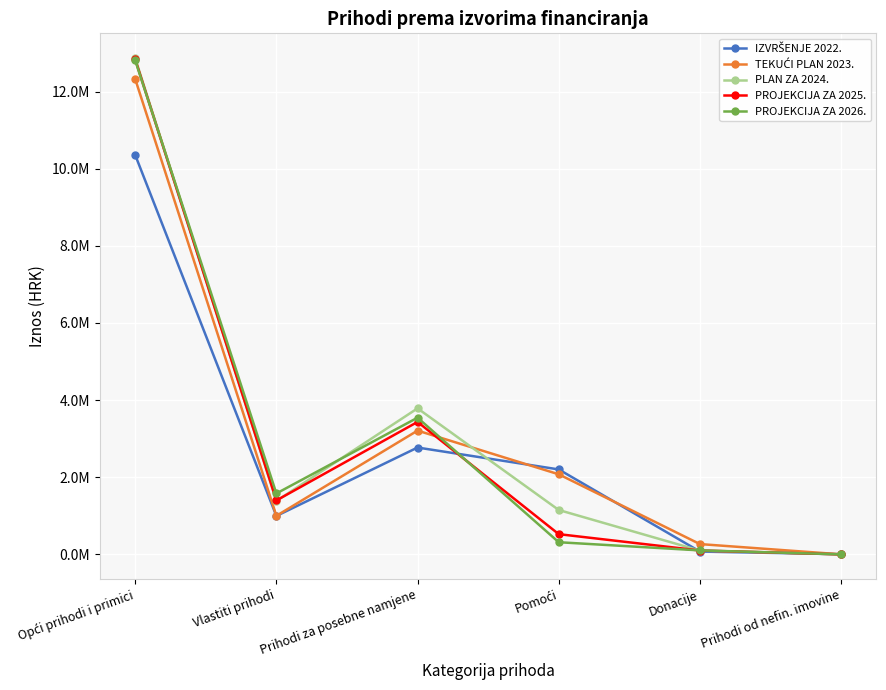

The IZVRŠENJE 2022. series shows 3715621 at Pomoći. True or false?

False